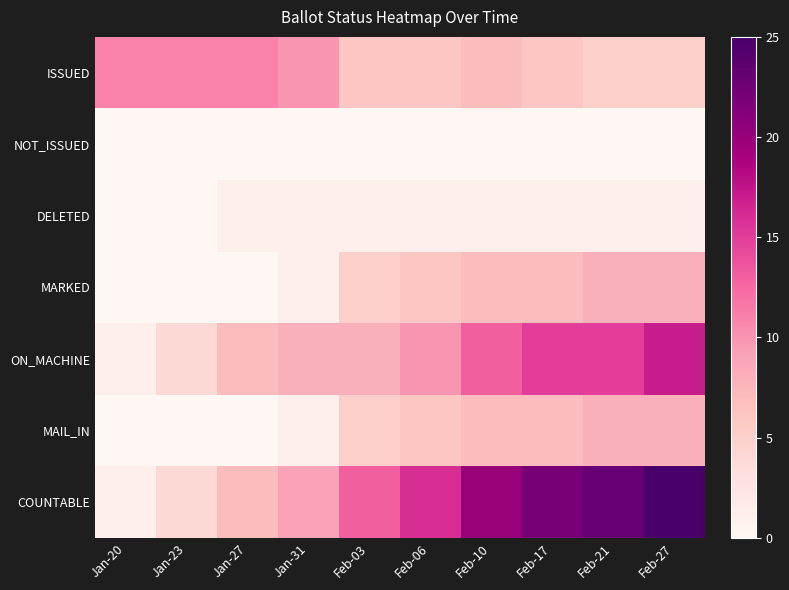

At which category does the chart reach its minimum across all series?

Jan-20